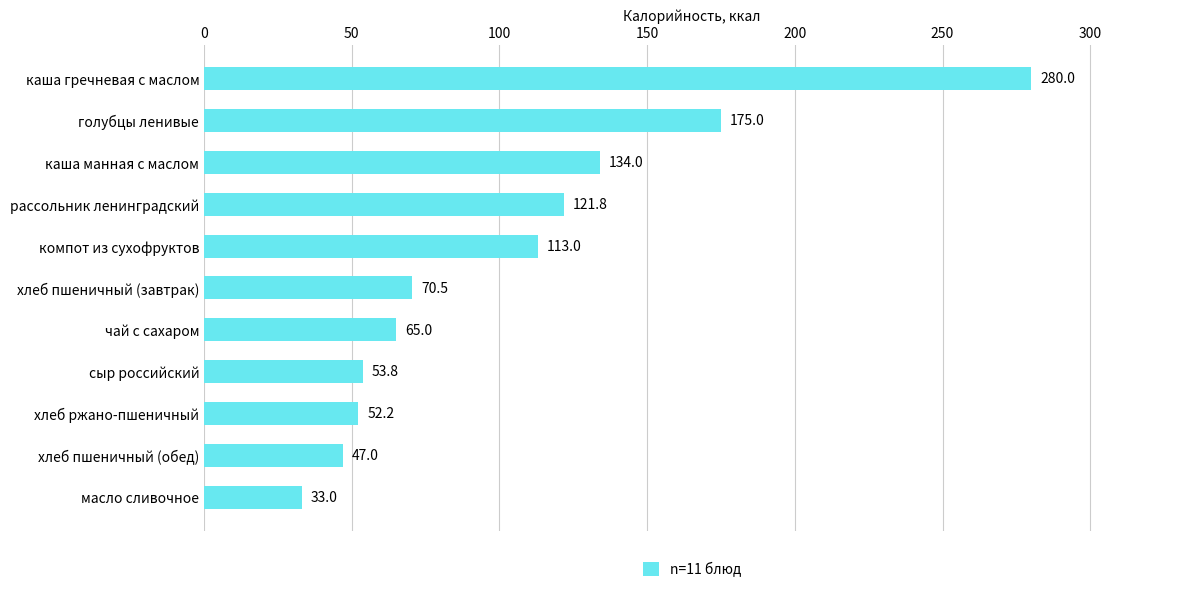

The chart shows a value of 189.0 at рассольник ленинградский. True or false?

False